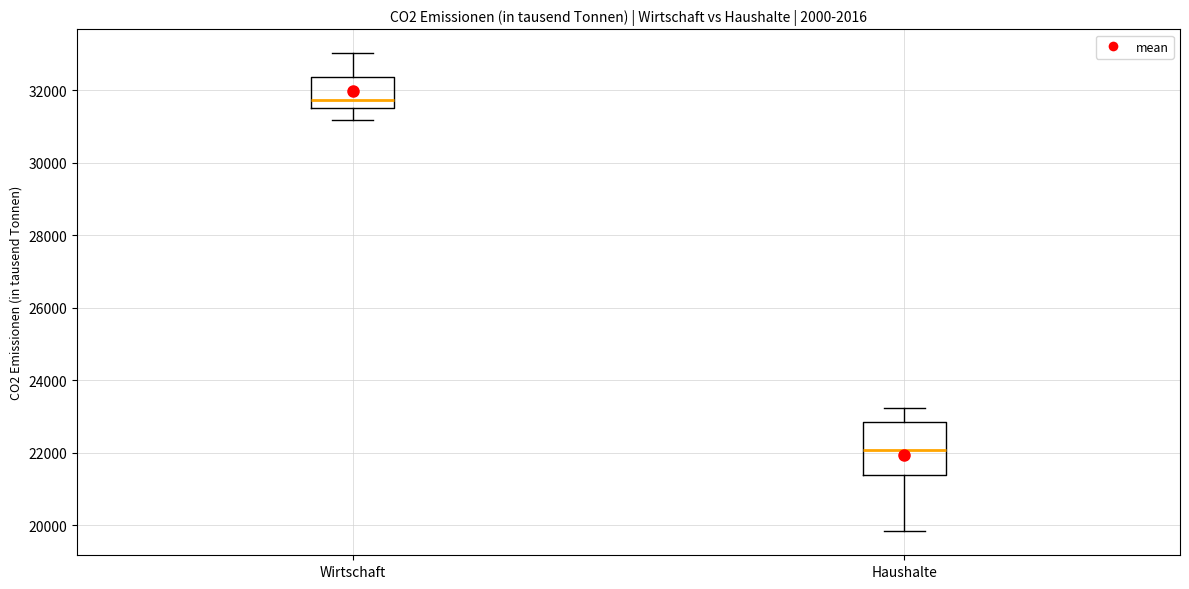

Which box has the highest median line?

Wirtschaft